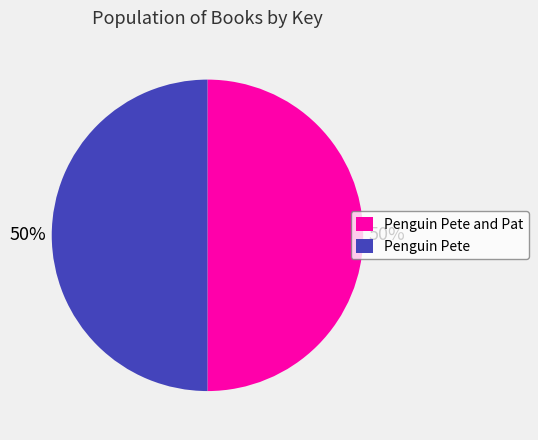

Count the number of slices in the pie.

2